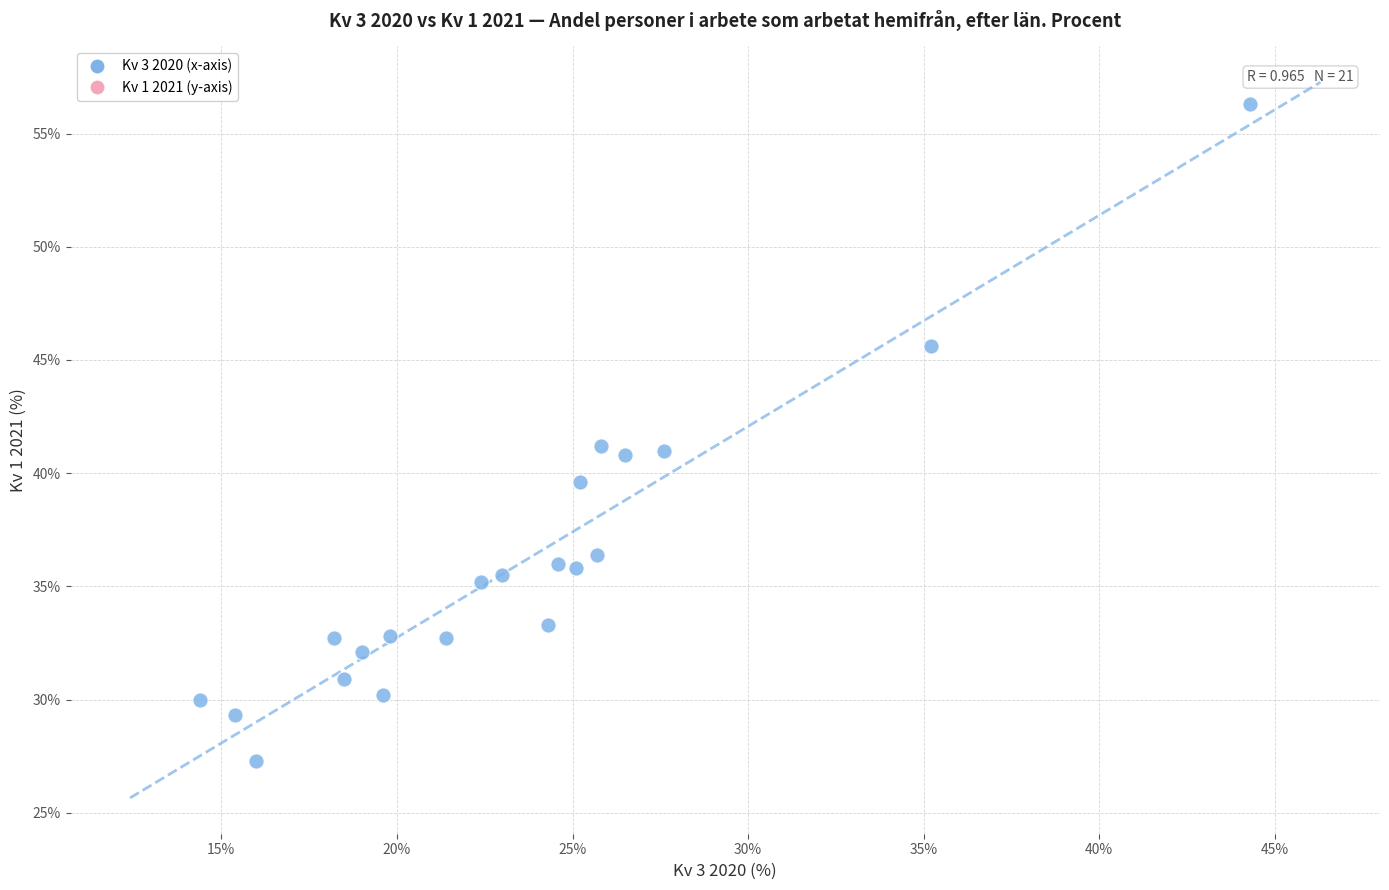

What is the range of X values (max minus min)?

29.9